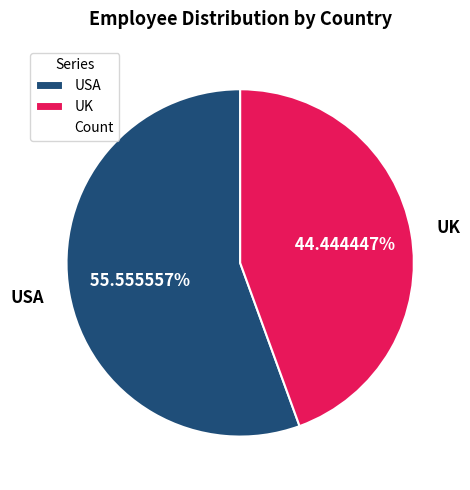

How many segments does this pie chart have?

2